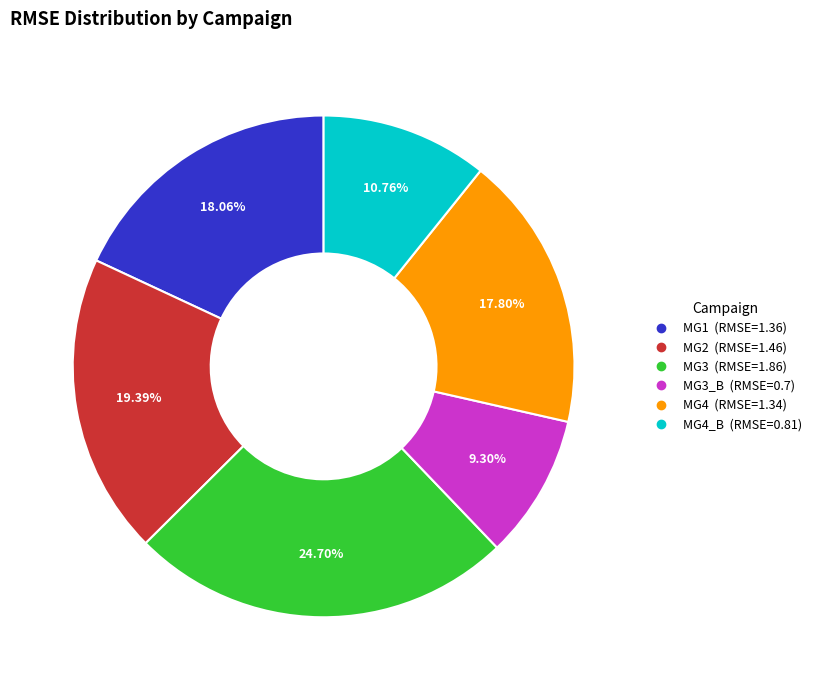

Which category has the smallest portion of the pie?

MG3_B